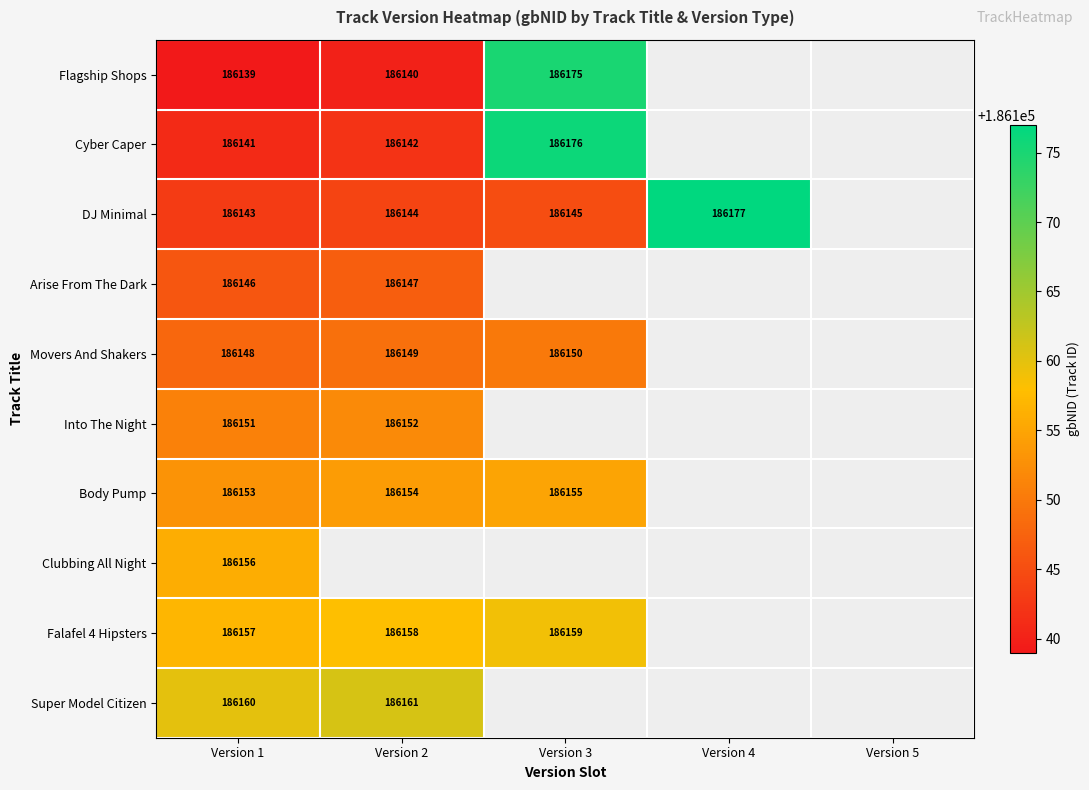

What is the sum of the Falafel 4 Hipsters values at Version 2 and Version 3?

372317